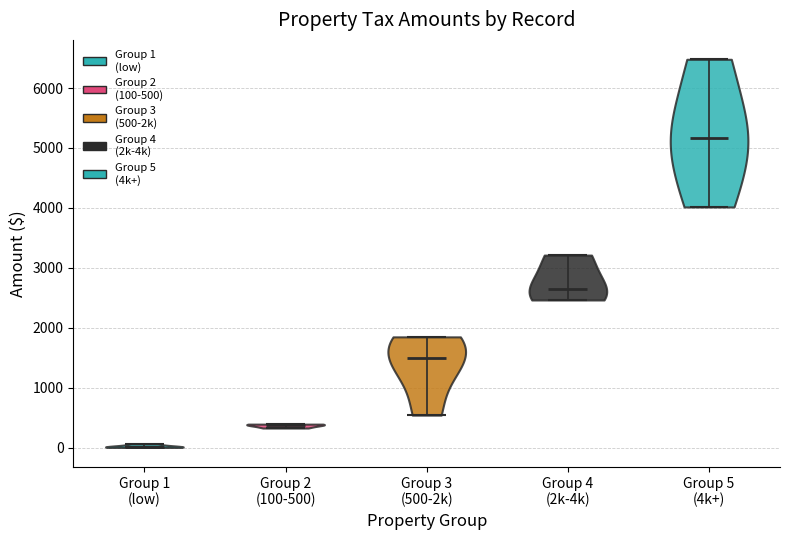

Which violin has the highest median line?

Group 5 (4k+)